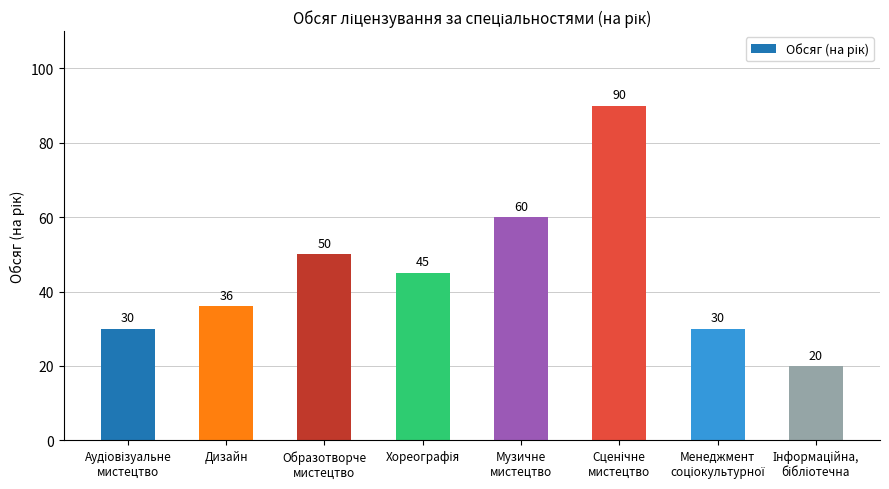

What is the sum of all values?

361